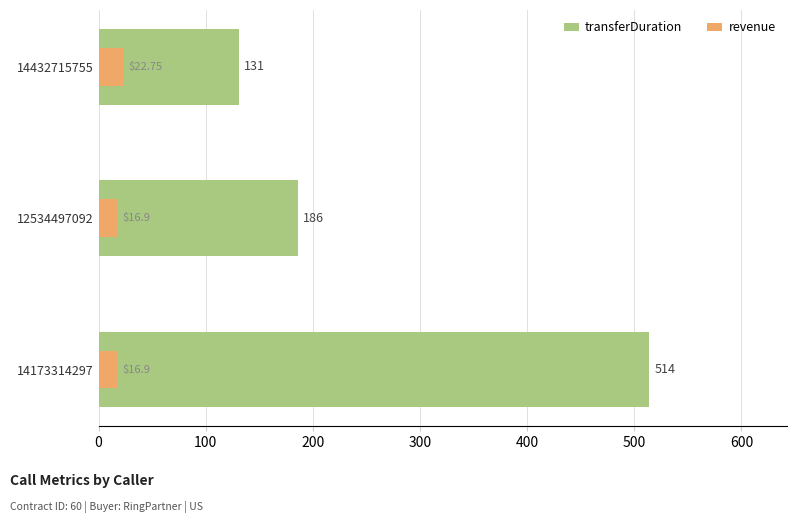

What is the average value of the transferDuration series?

277.0